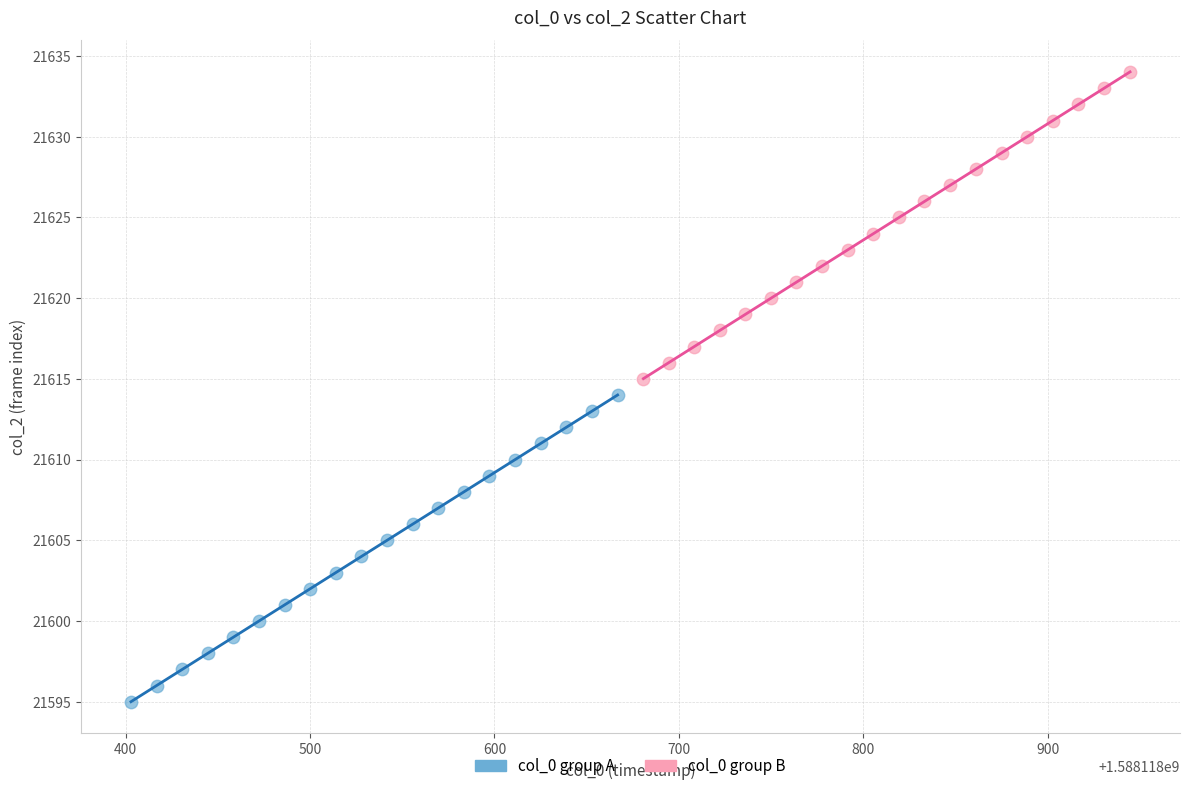

Which series contains the lowest Y value?

col_0 group A